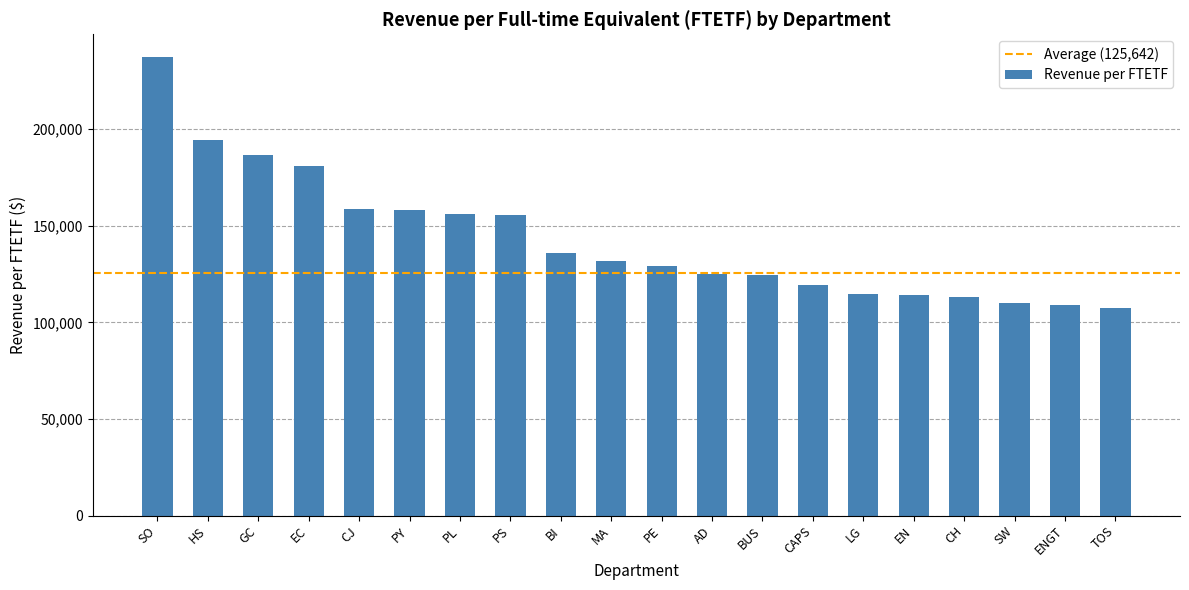

How many data points are less than 131985?

10